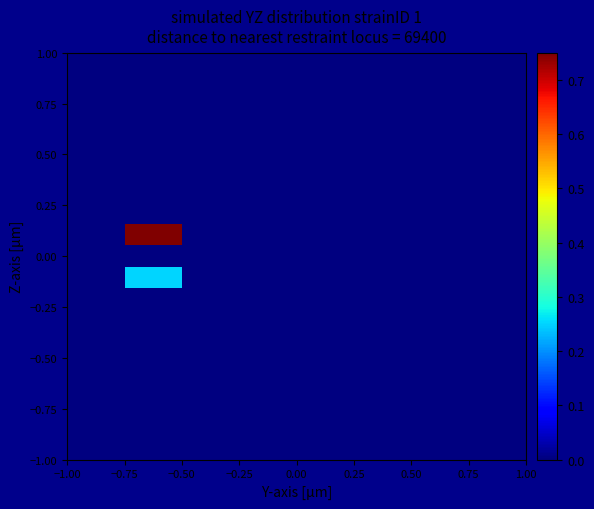

At how many categories does at least one series exceed 0?

1